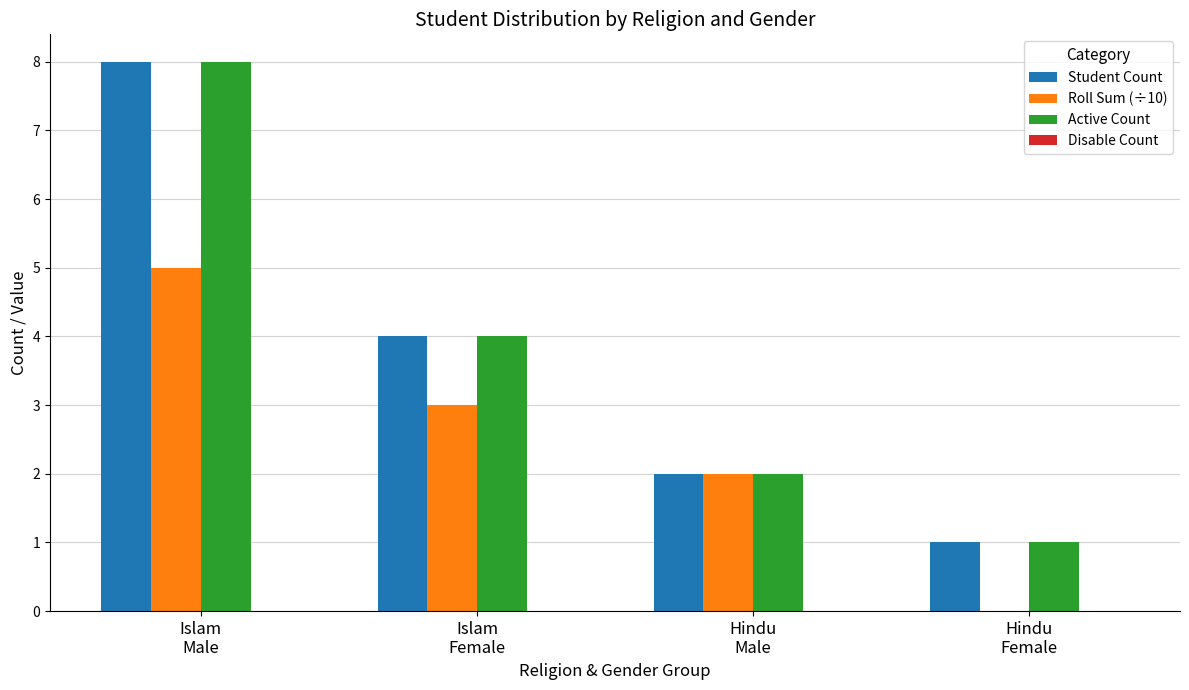

Is it true that Roll Sum (÷10) equals 1 at Hindu
Male?

False